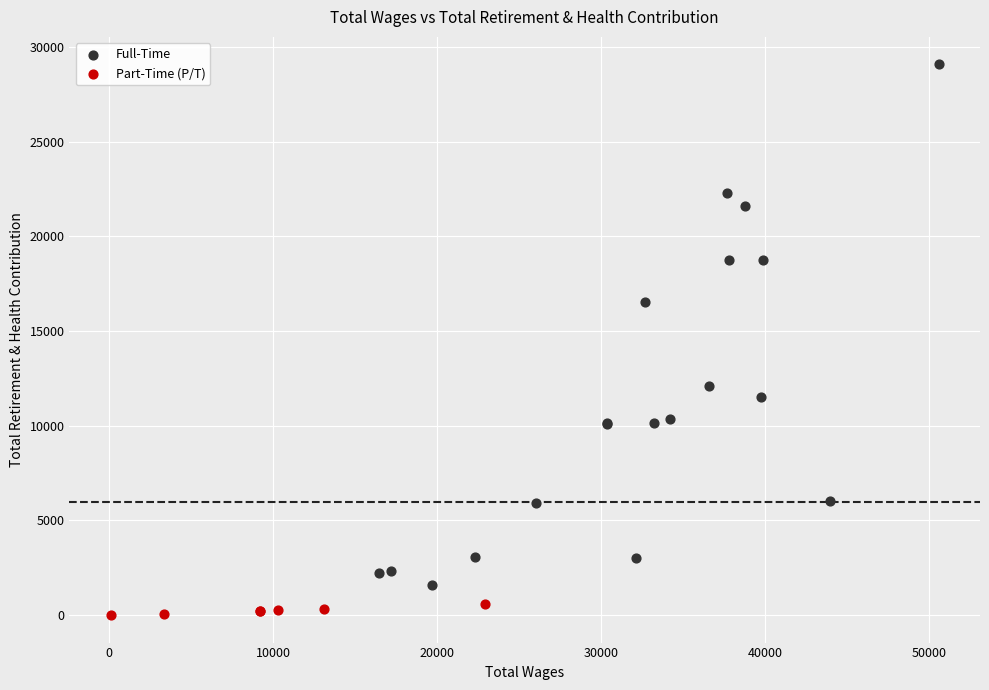

What are all the series names shown in the legend?

Full-Time, Part-Time (P/T)